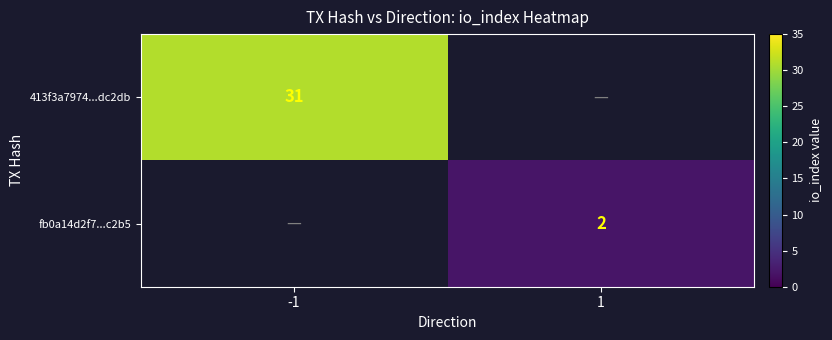

True or false: fb0a14d2f7...c2b5 has a value of 2 at 1.

True